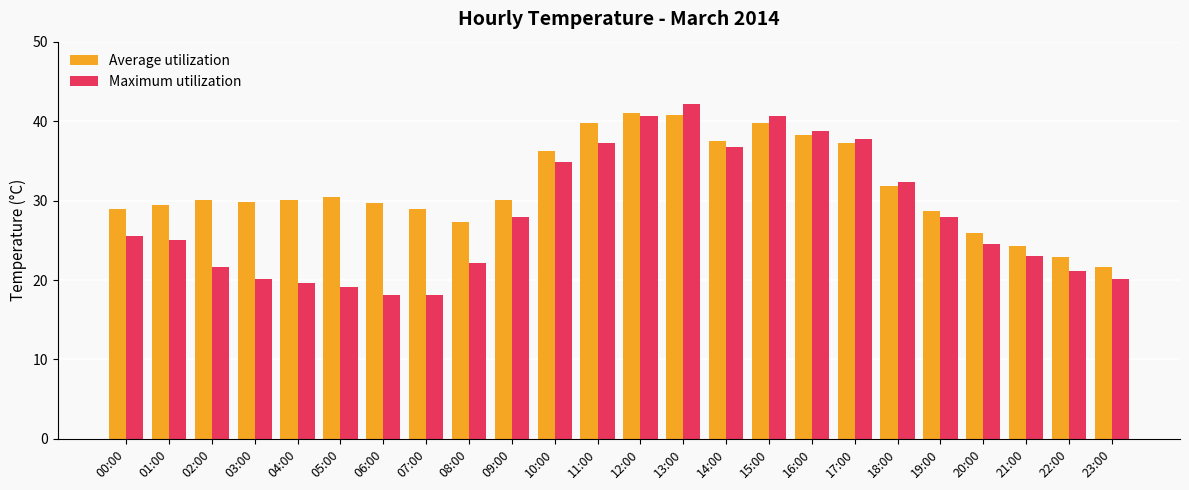

Count the number of categories in the chart.

24